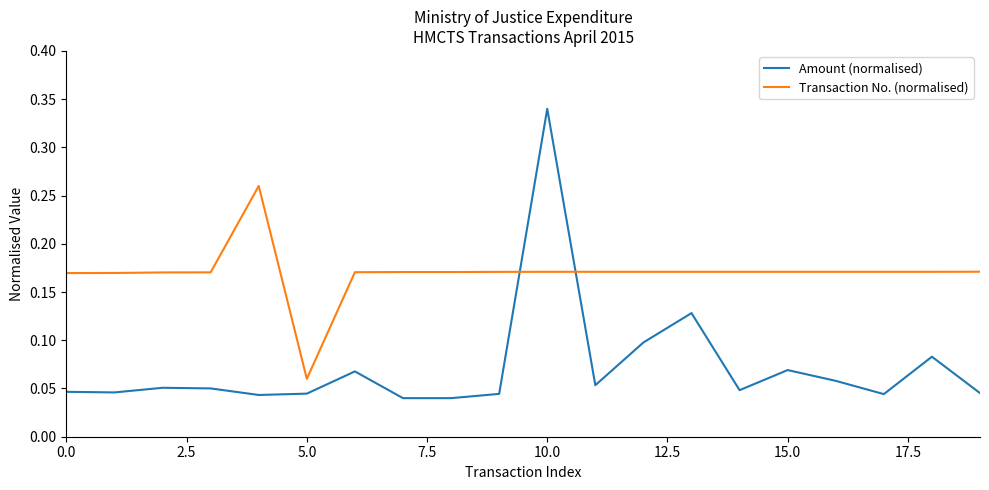

How many lines are shown in the chart?

2